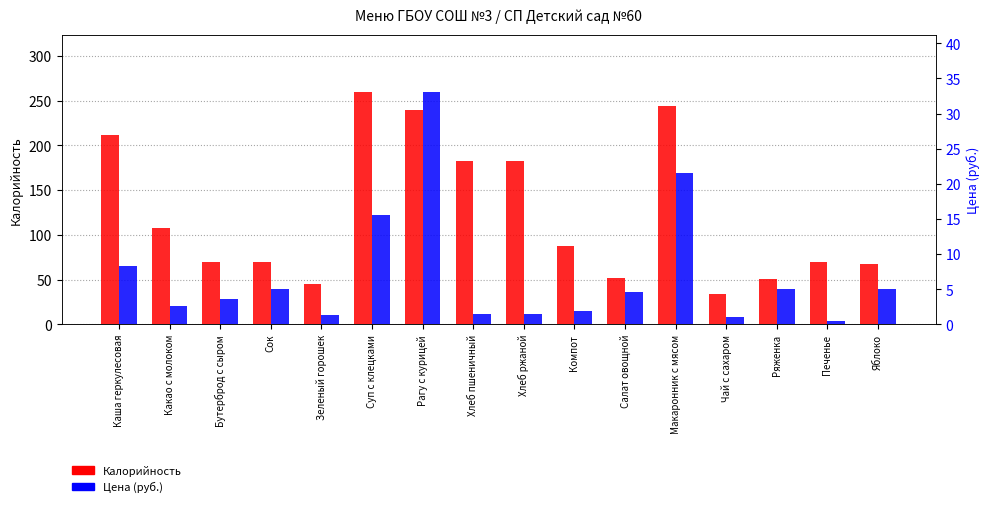

True or false: Калорийность has a value of 182.4 at Хлеб ржаной.

True